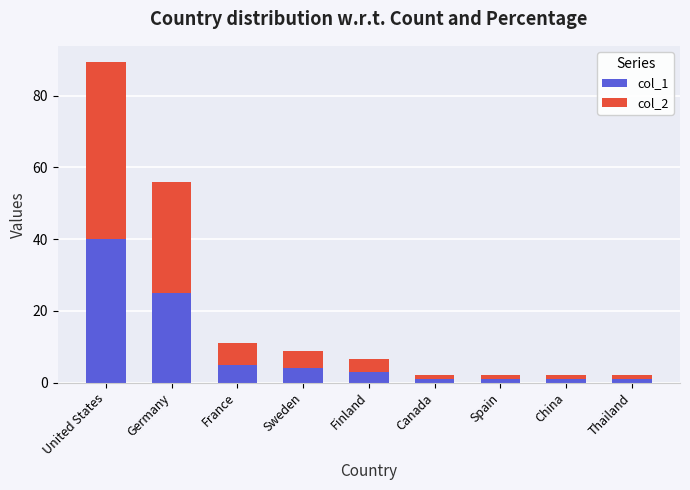

At which category is the sum across all series the highest?

United States